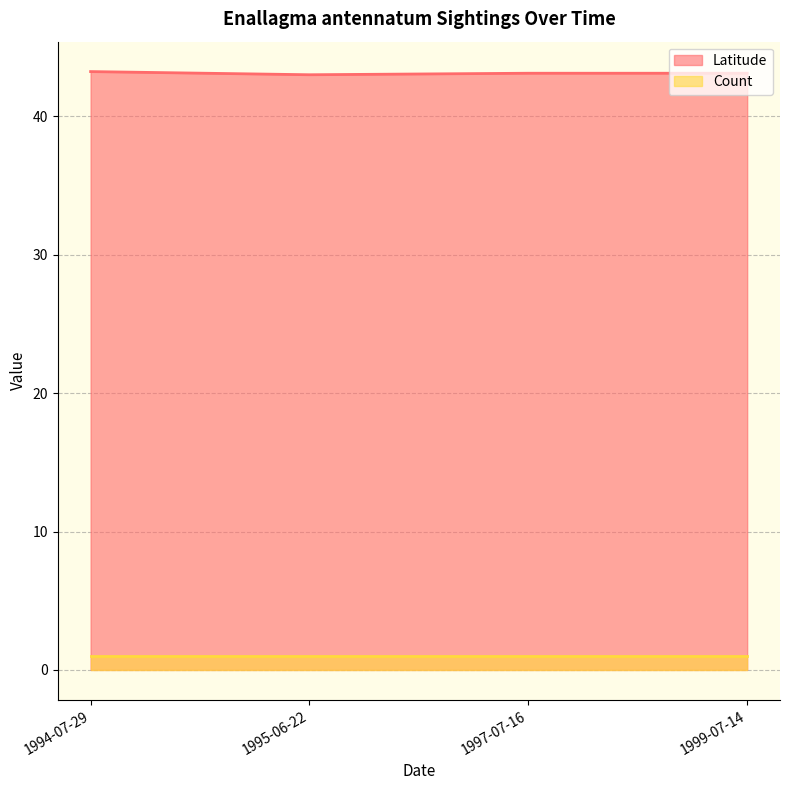

What is the spread (max minus min) of values at 1995-06-22?

42.0